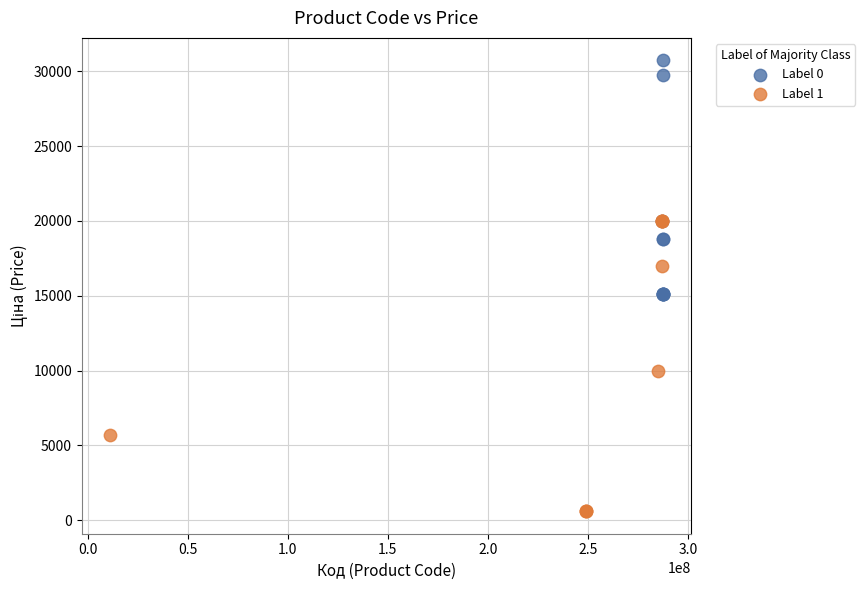

Which series has the largest Y range (max minus min)?

Label 1